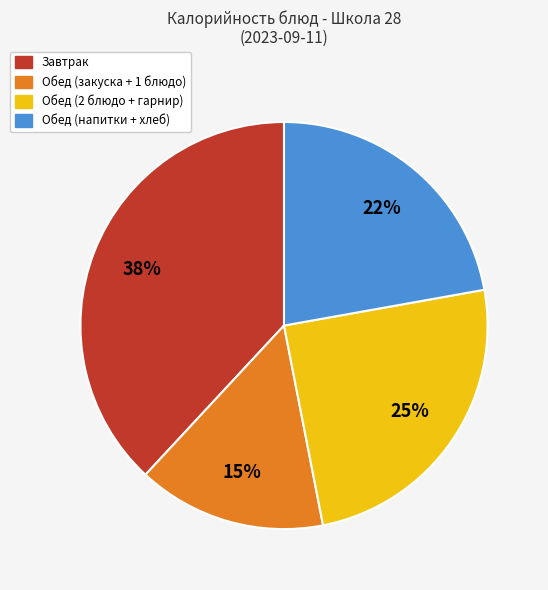

Is there any slice that represents more than half of the pie?

No